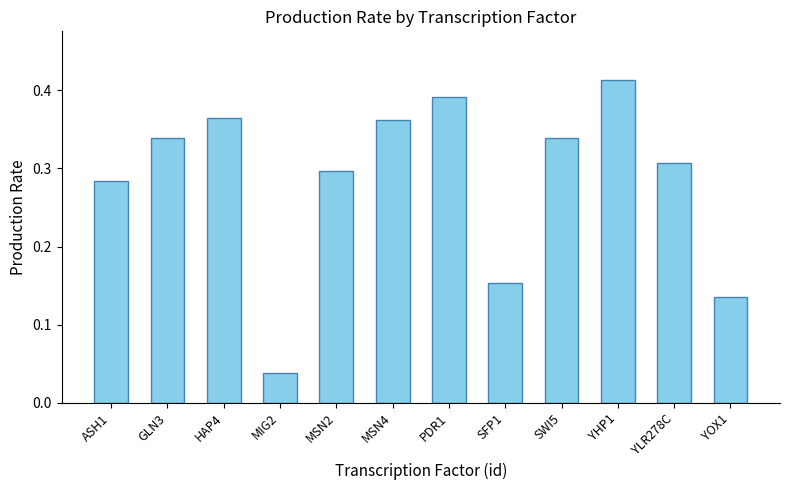

How many values are between 0 and 1?

12